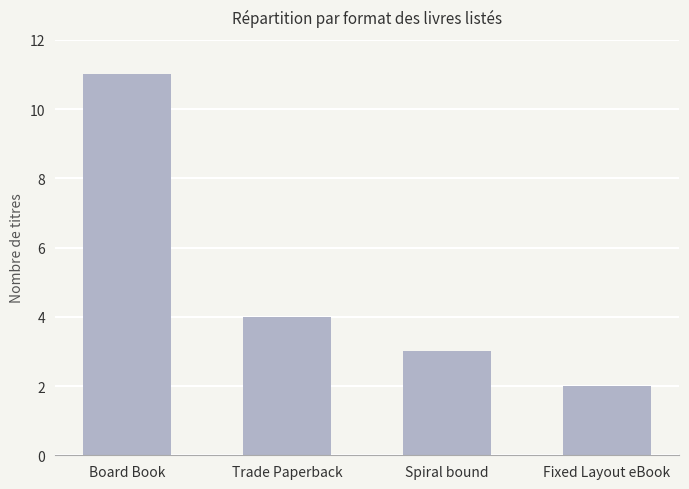

Count the number of categories in the chart.

4